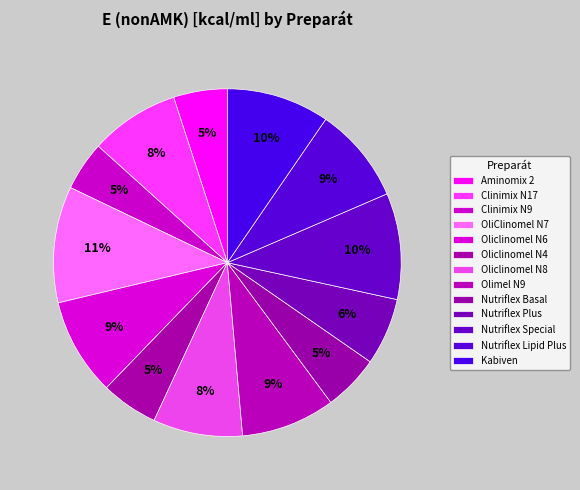

Count the number of slices in the pie.

13